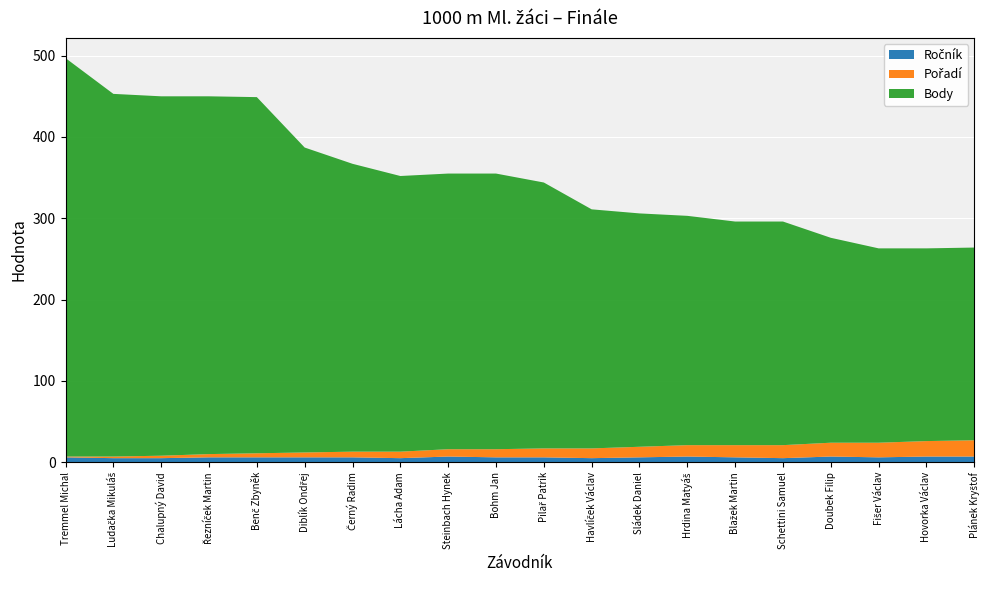

Reading left to right, extract all data points from this chart.

Ročník: Tremmel Michal=6	Ludačka Mikuláš=5	Chalupný David=5	Řezníček Martin=6	Benč Zbyněk=6	Diblík Ondřej=6	Černý Radim=6	Lácha Adam=5	Steinbach Hynek=7	Bohm Jan=6	Pilař Patrik=6	Havlíček Václav=5	Sládek Daniel=6	Hrdina Matyáš=7	Blažek Martin=6	Schettini Samuel=5	Doubek Filip=7	Fišer Václav=6	Hovorka Václav=7	Plánek Kryštof=7
Pořadí: Tremmel Michal=1	Ludačka Mikuláš=2	Chalupný David=3	Řezníček Martin=4	Benč Zbyněk=5	Diblík Ondřej=6	Černý Radim=7	Lácha Adam=8	Steinbach Hynek=9	Bohm Jan=10	Pilař Patrik=11	Havlíček Václav=12	Sládek Daniel=13	Hrdina Matyáš=14	Blažek Martin=15	Schettini Samuel=16	Doubek Filip=17	Fišer Václav=18	Hovorka Václav=19	Plánek Kryštof=20
Body: Tremmel Michal=490	Ludačka Mikuláš=446	Chalupný David=442	Řezníček Martin=440	Benč Zbyněk=438	Diblík Ondřej=375	Černý Radim=354	Lácha Adam=339	Steinbach Hynek=339	Bohm Jan=339	Pilař Patrik=327	Havlíček Václav=294	Sládek Daniel=287	Hrdina Matyáš=282	Blažek Martin=275	Schettini Samuel=275	Doubek Filip=252	Fišer Václav=239	Hovorka Václav=237	Plánek Kryštof=237